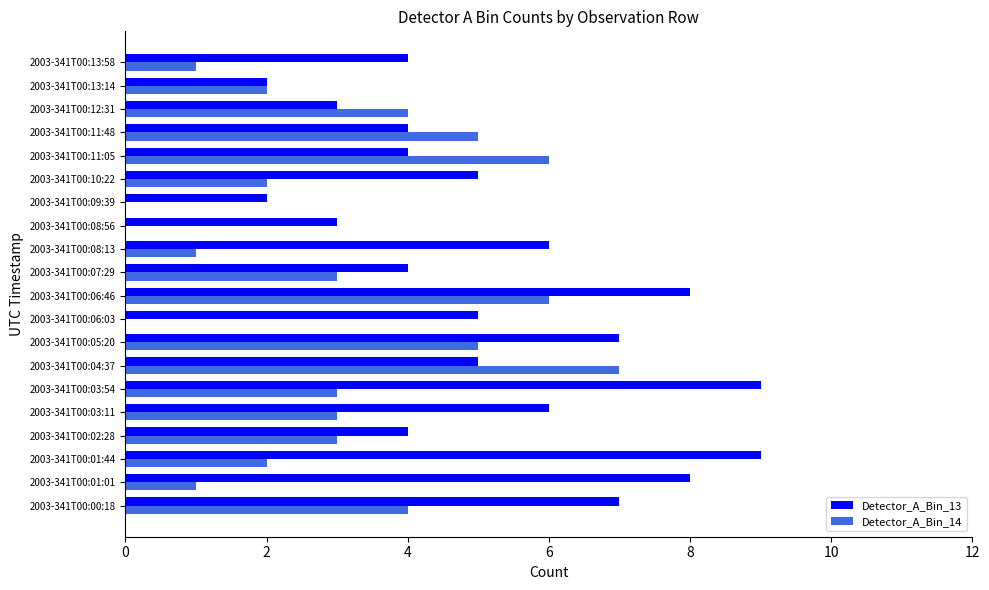

What is the highest value of the Detector_A_Bin_13 series?

9